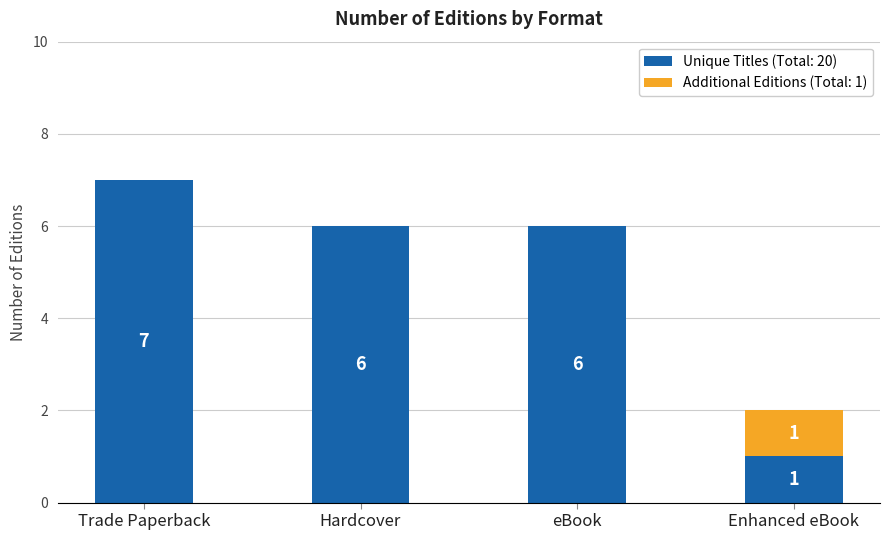

What is the highest value of the Unique Titles (Total: 20) series?

7